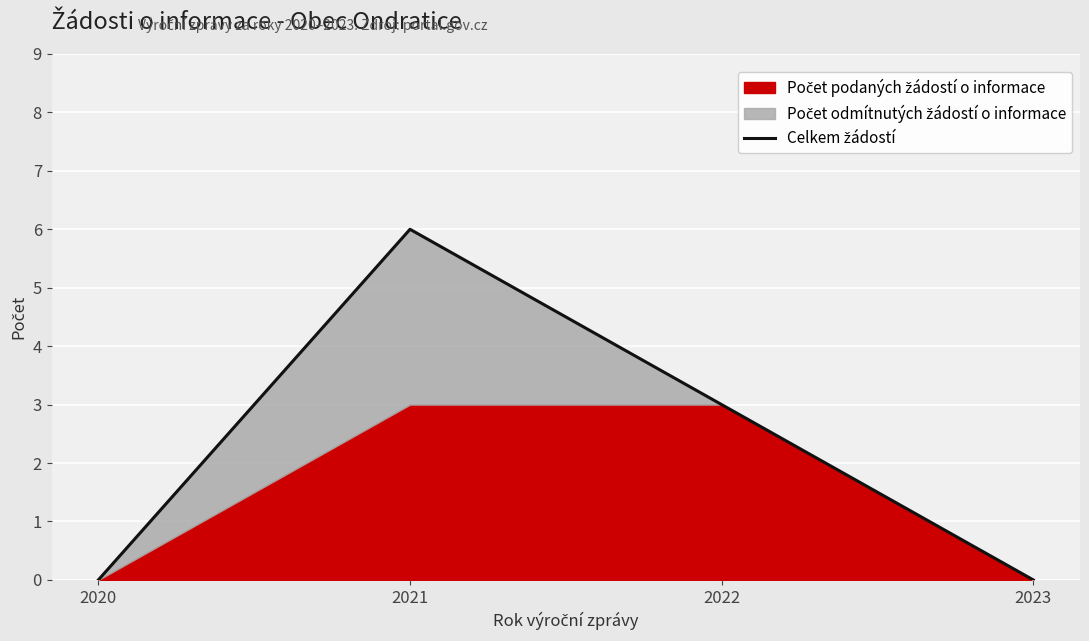

Which has a higher value, 2020 or 2023?

2020